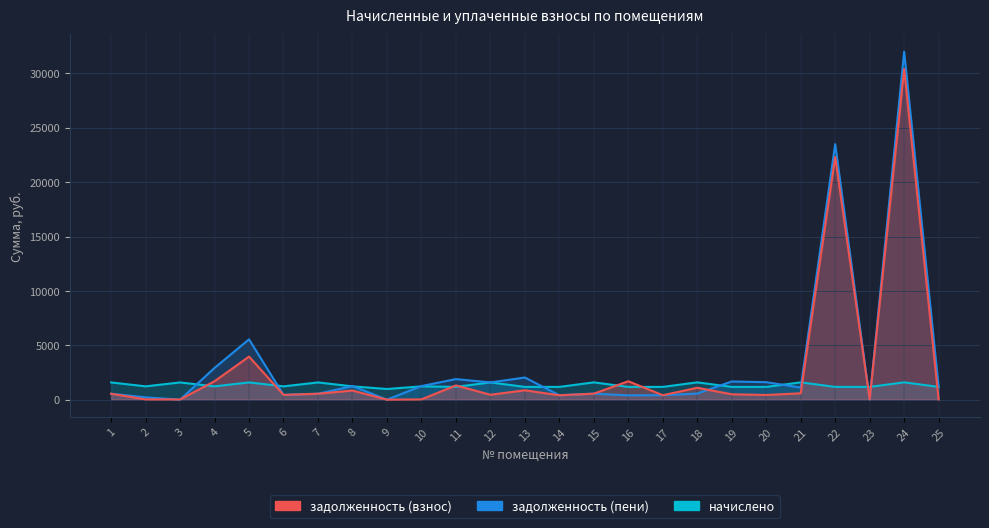

Between 8 and 1, which is larger?

8